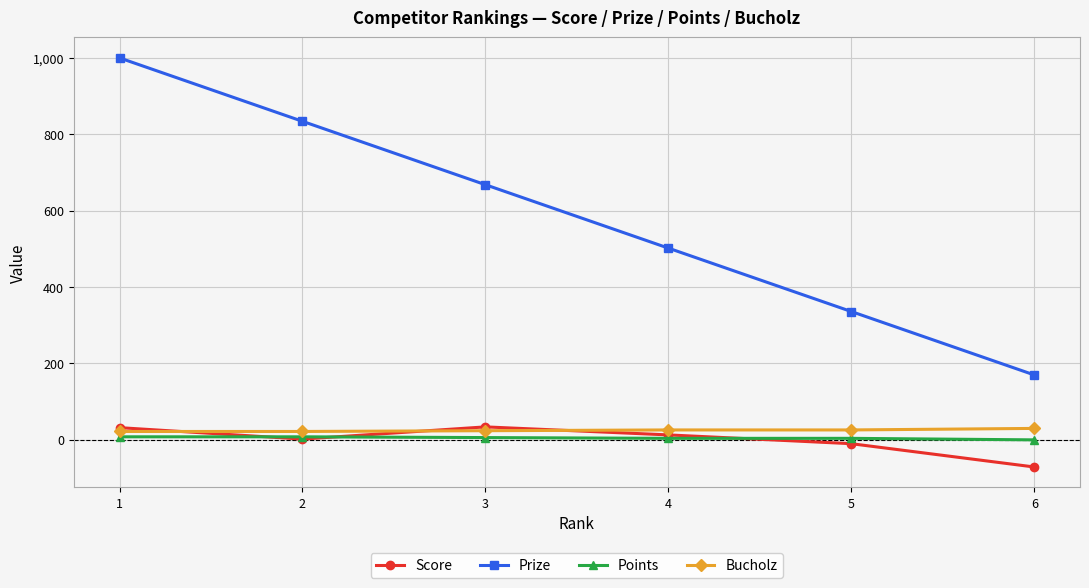

How many lines are shown in the chart?

4